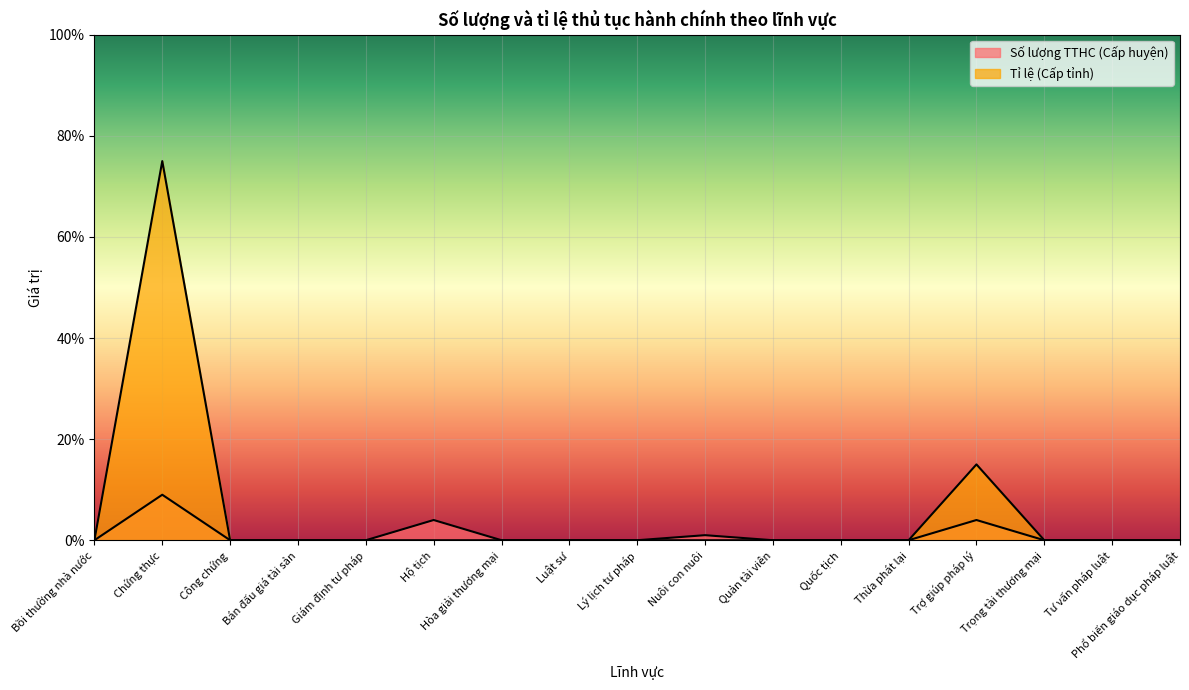

In Tỉ lệ (Cấp tỉnh), how many points are higher than both neighbors (excluding endpoints)?

2